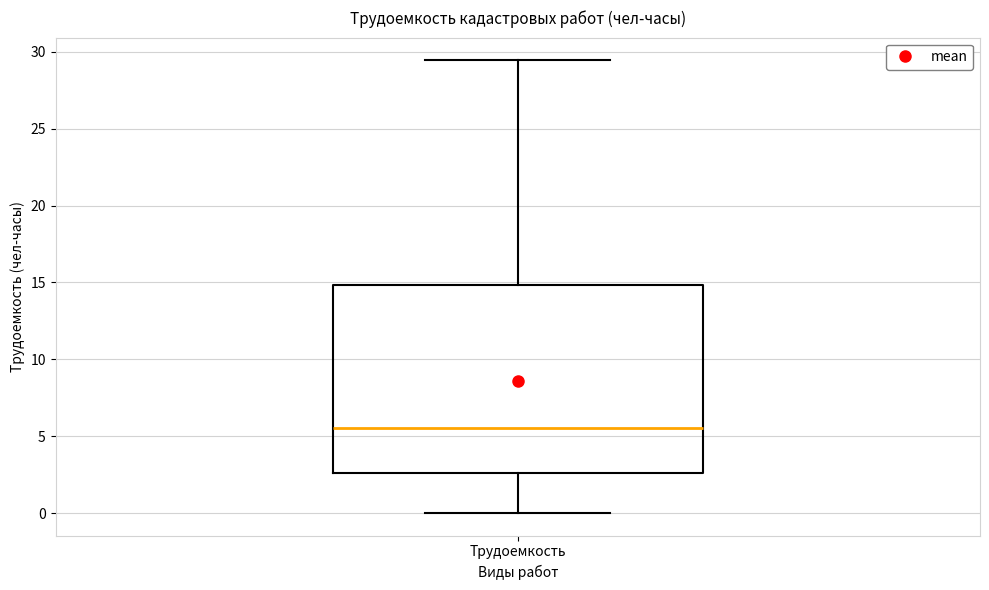

Transcribe this box plot: give where the median line is, the range the box spans, and where the two whiskers end, as read against the y-axis. The values are not printed on the chart, so give them approximately, as read against the axis.

median 5.5, box 2.5 to 15.0, whiskers 0.0 to 29.5